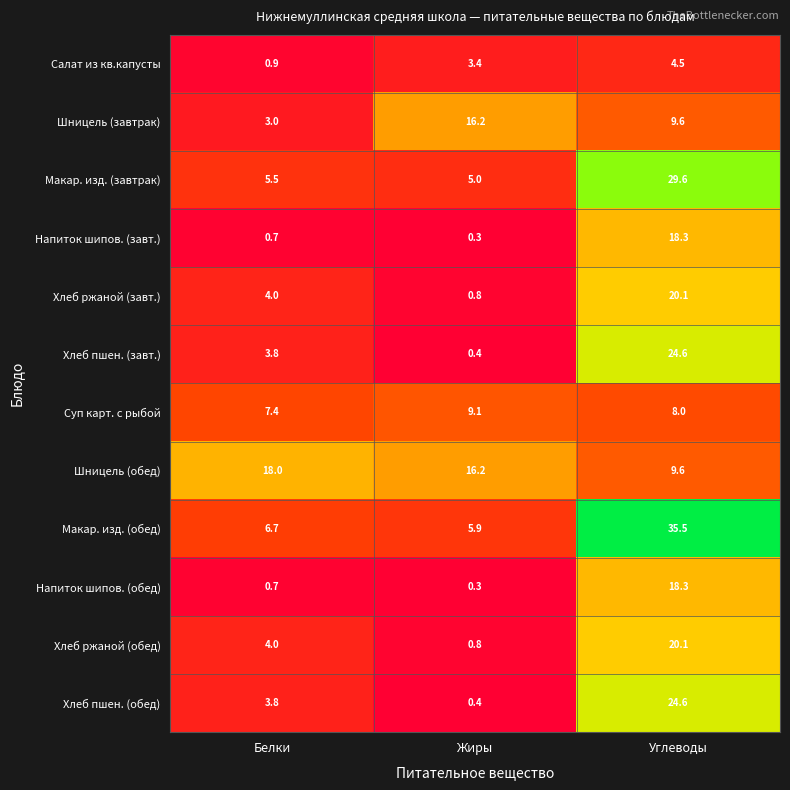

What is the sum of the Напиток шипов. (завт.) values at Жиры and Углеводы?

18.6